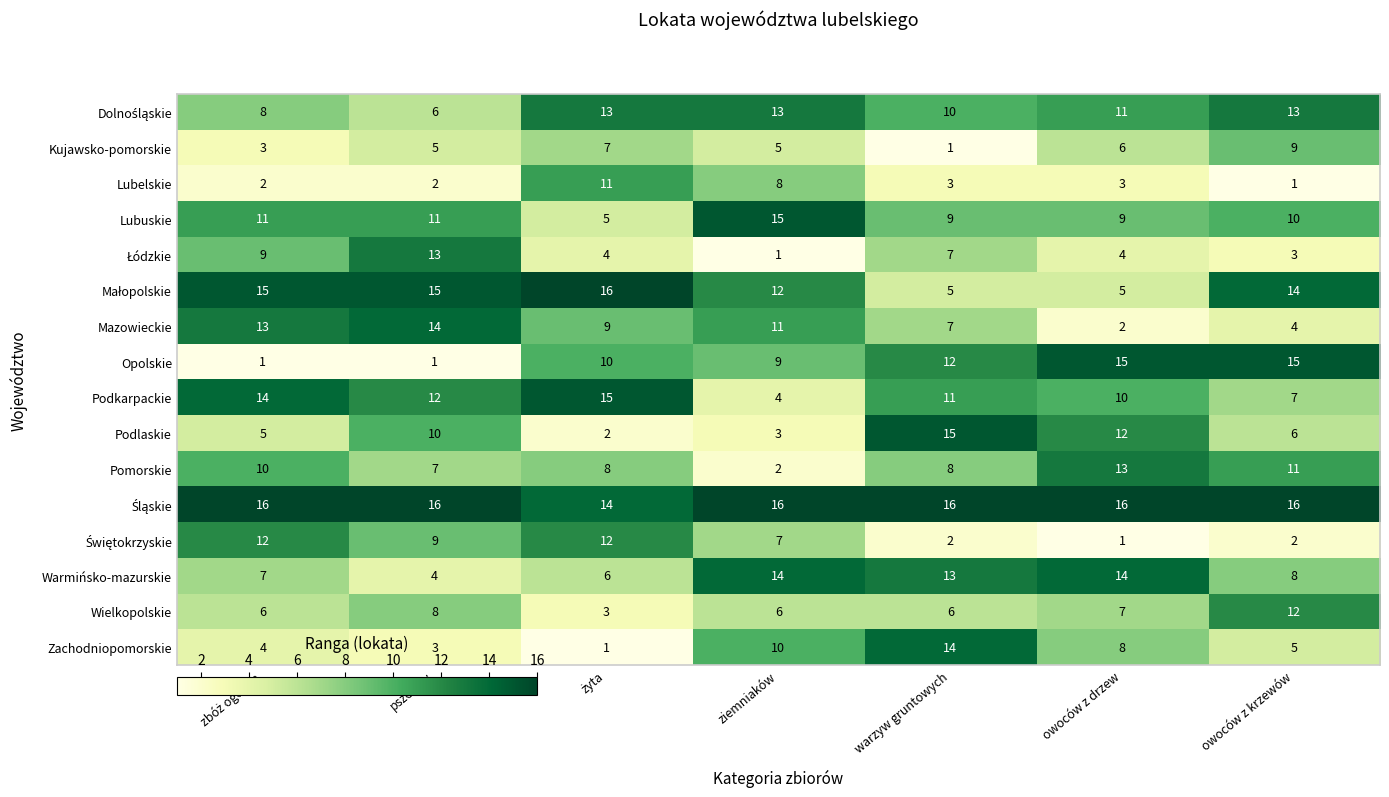

What is the difference between the second highest and second lowest values in the Podkarpackie series?

7